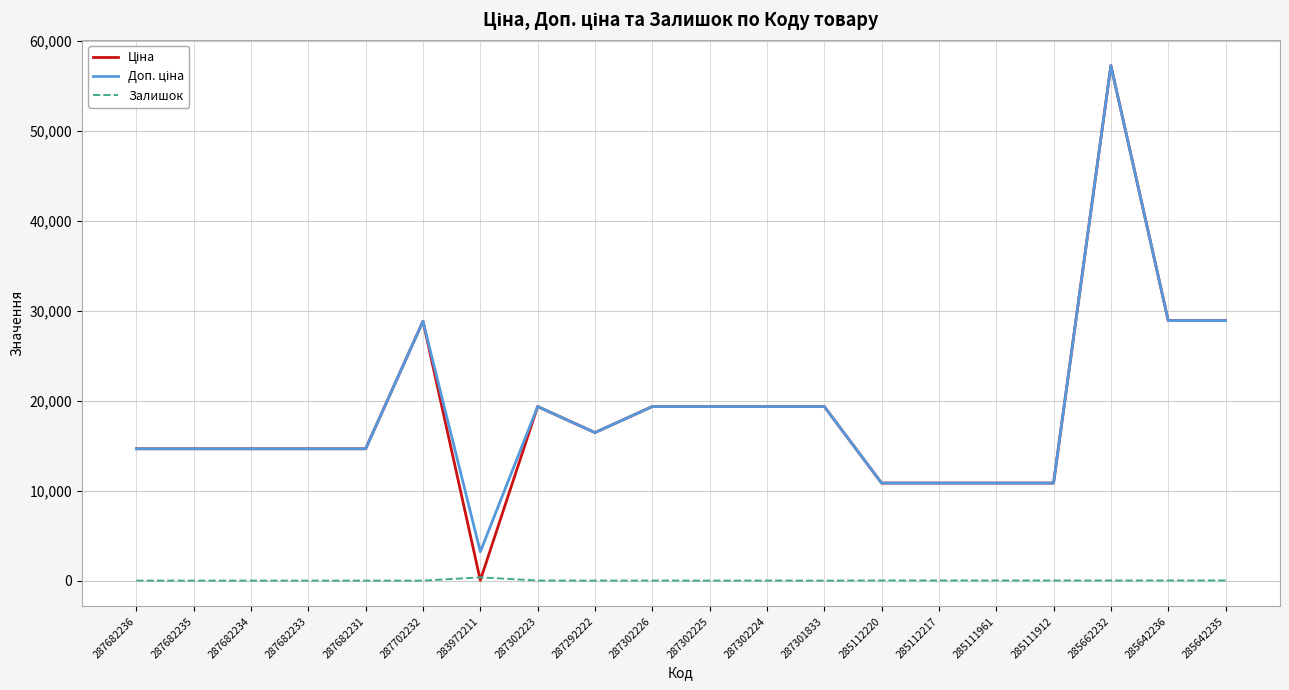

Is this an area chart (filled region under the line)?

No